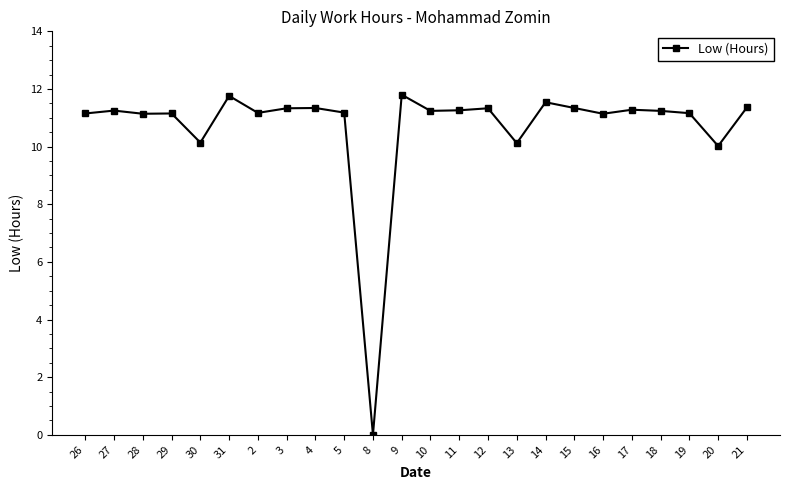

Does the chart display data point markers on the line(s)?

Yes